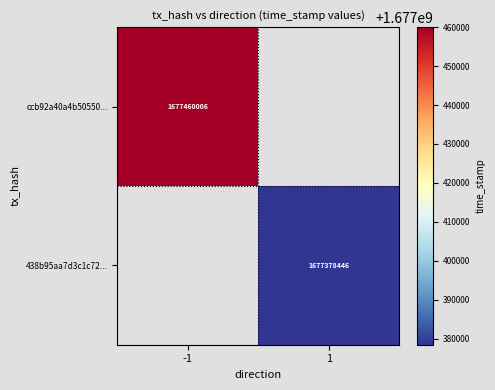

The value of 438b95aa7d3c1c72... at 1 is 627151166. True or false?

False